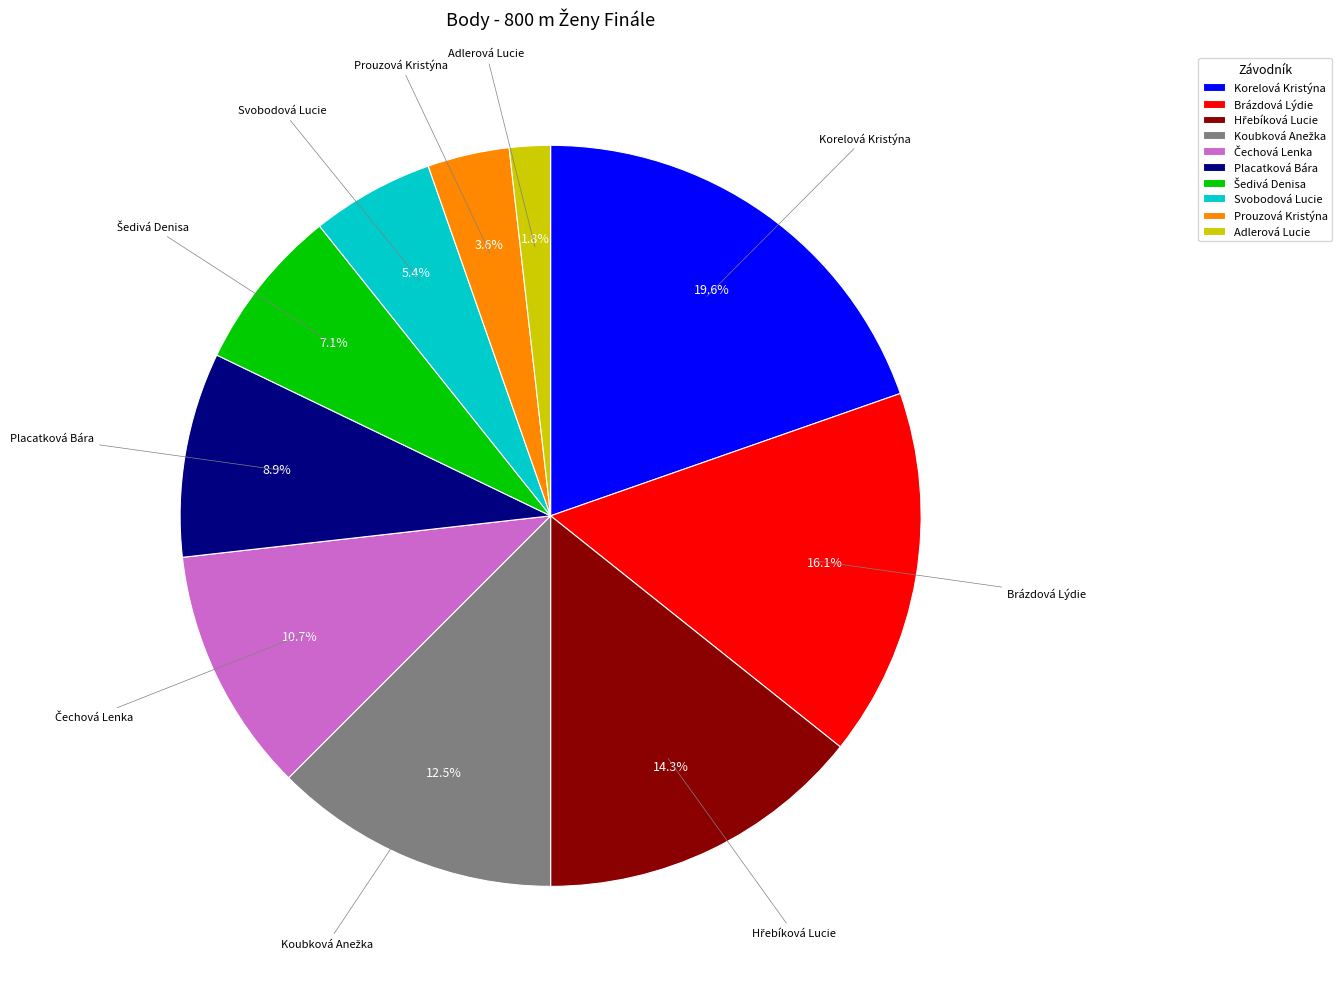

How many slices are in this pie chart?

10